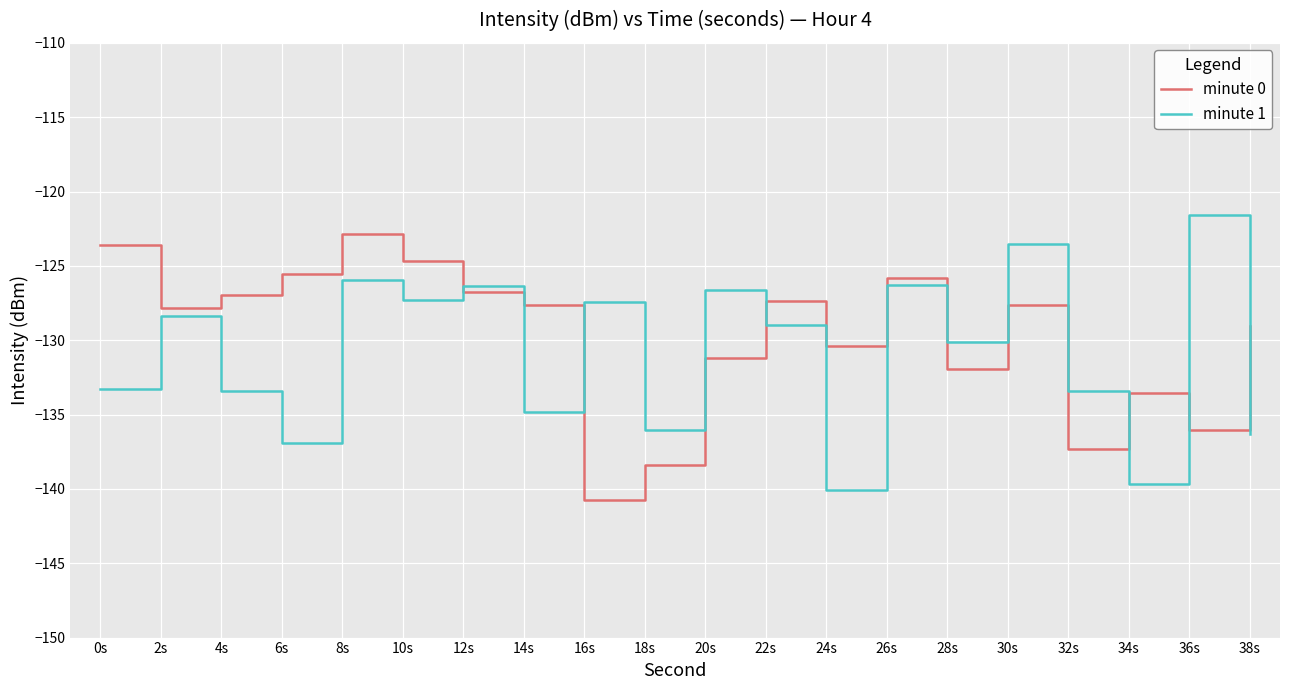

What are all the series names shown in the legend?

minute 0, minute 1